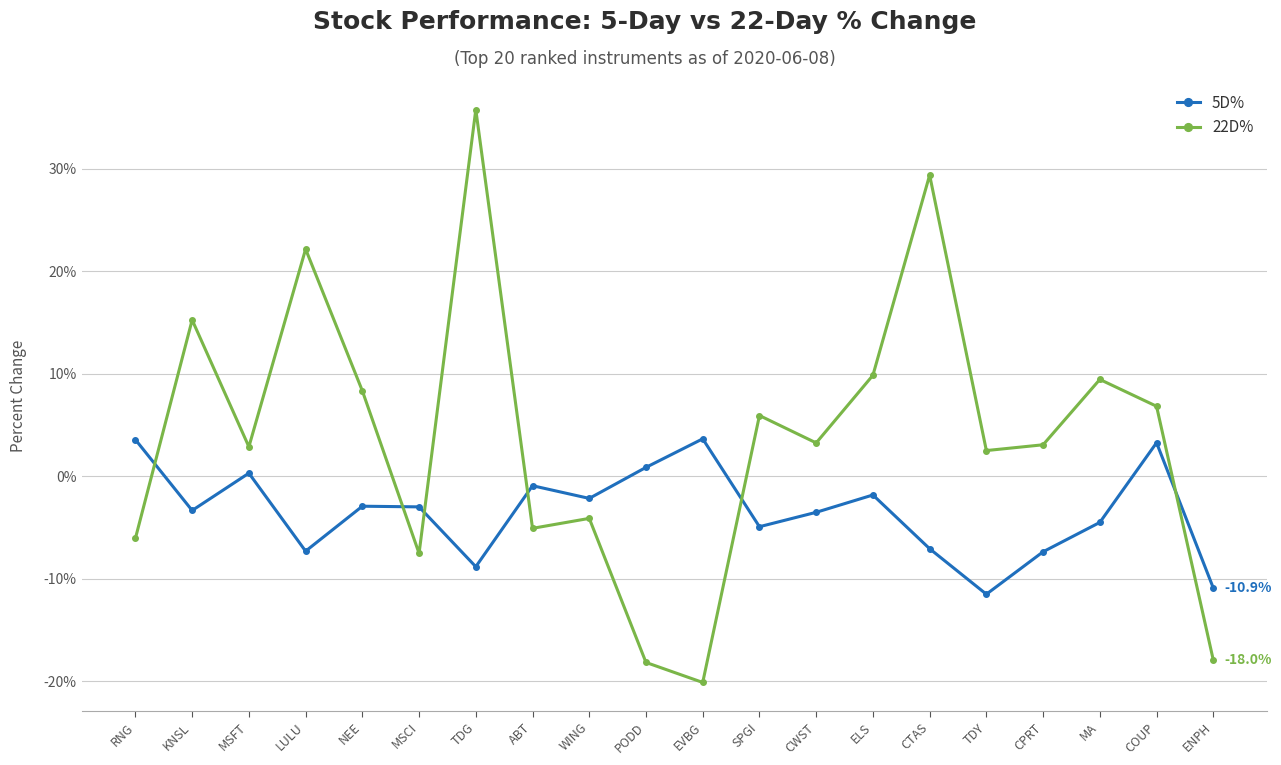

What position from the left is EVBG?

11